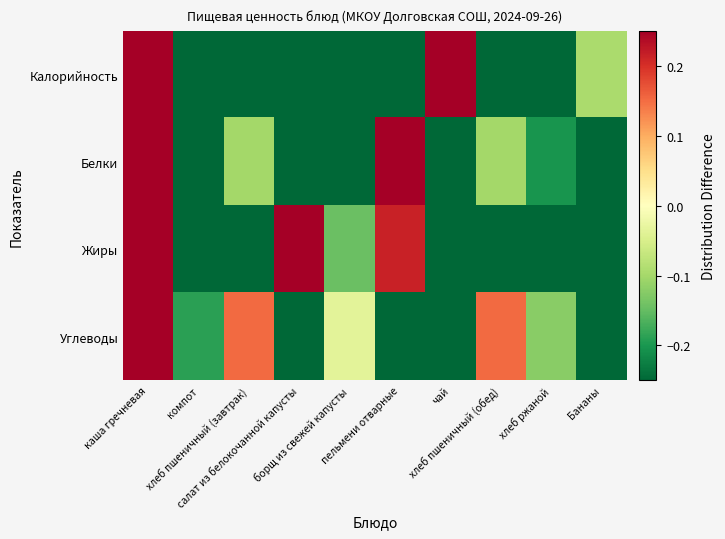

What is the difference between the highest and lowest values at борщ из свежей капусты?

0.2